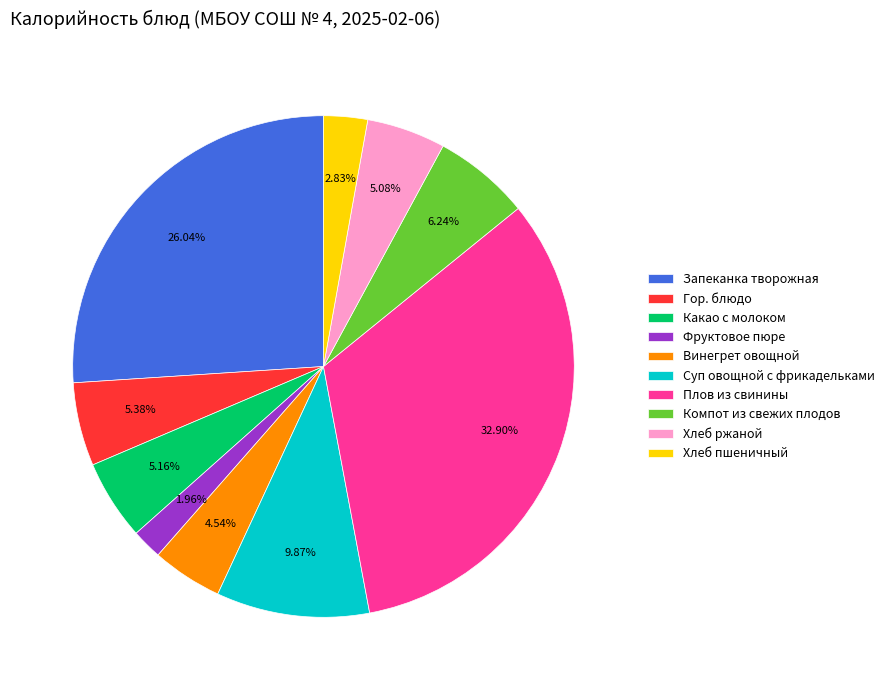

Which category has the biggest portion of the pie?

Плов из свинины